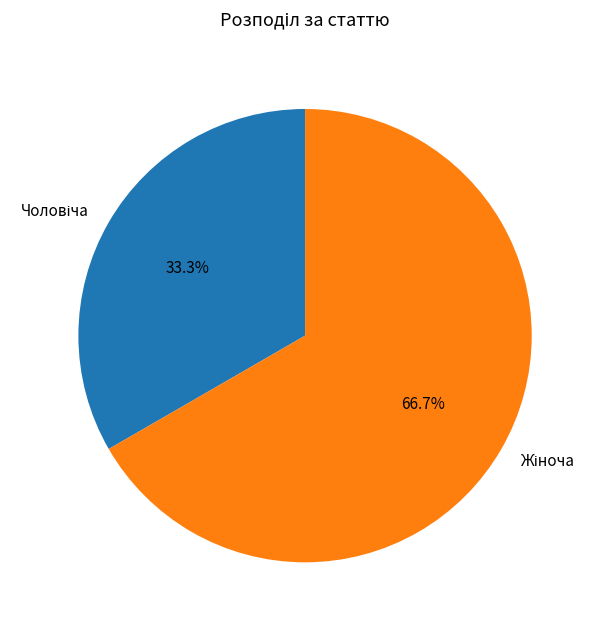

To the nearest percent, what is the average slice percentage?

50%